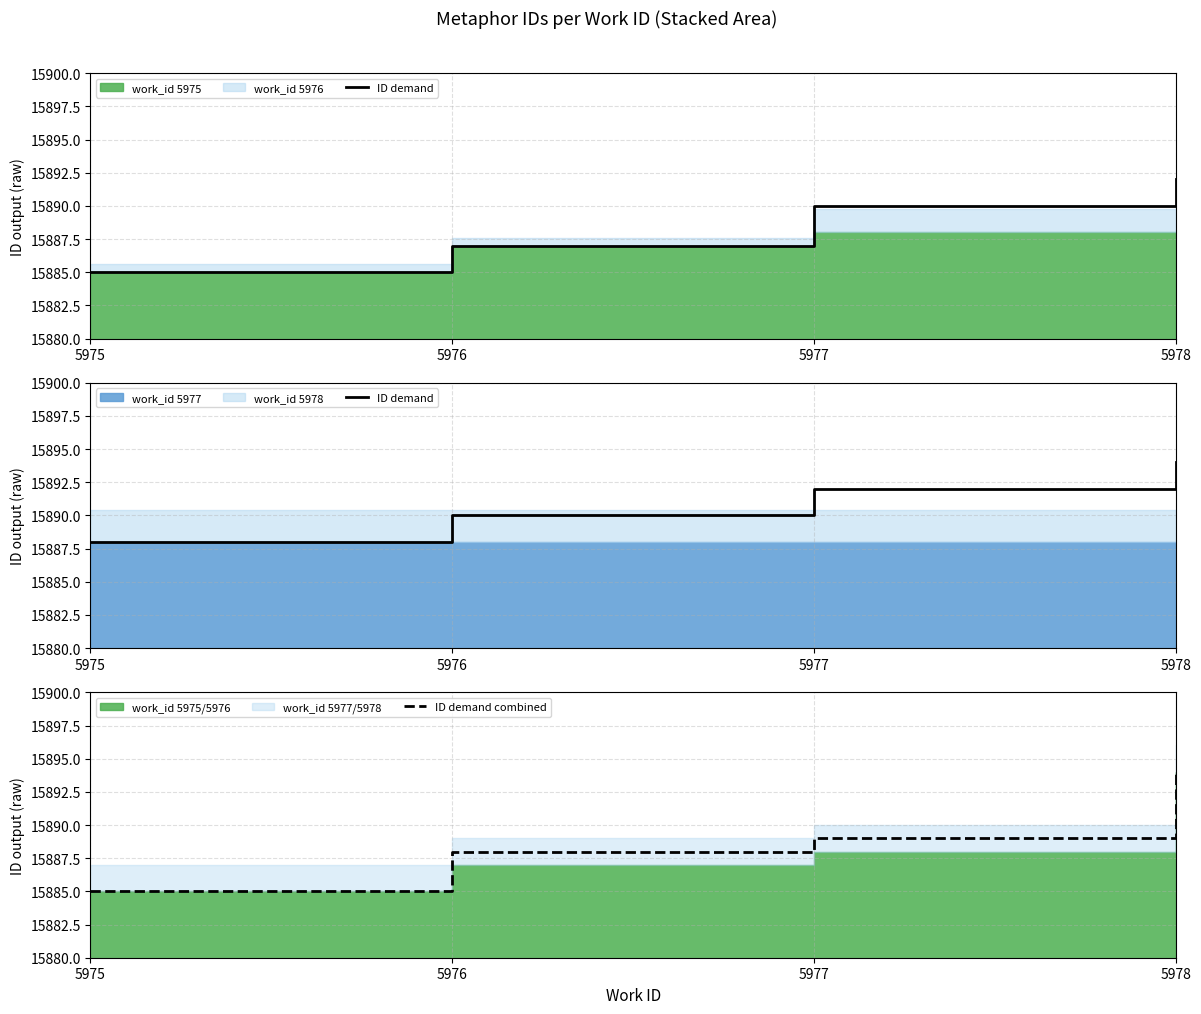

What is the difference between the highest and lowest values at 5976?

2